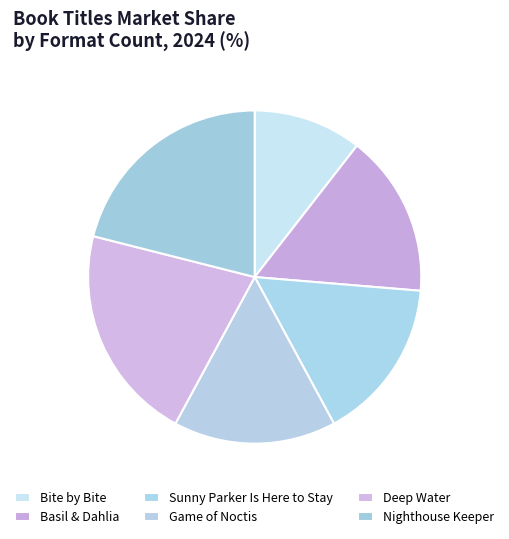

Is there any slice that represents more than half of the pie?

No